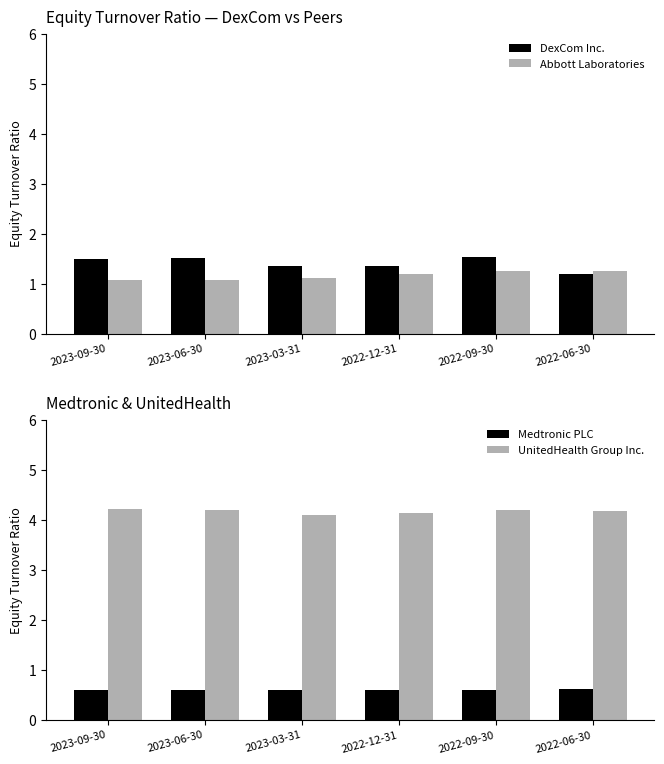

What is the label of the 6th bar from the right?

2023-09-30